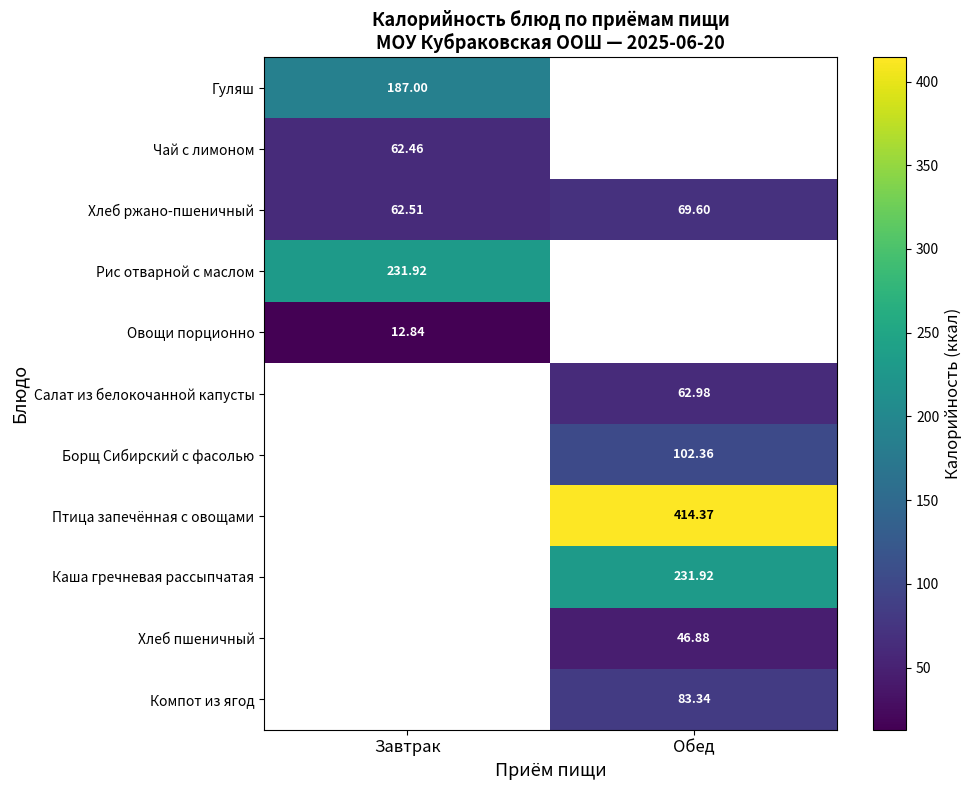

Is it true that Хлеб ржано-пшеничный equals 103.7 at Обед?

False